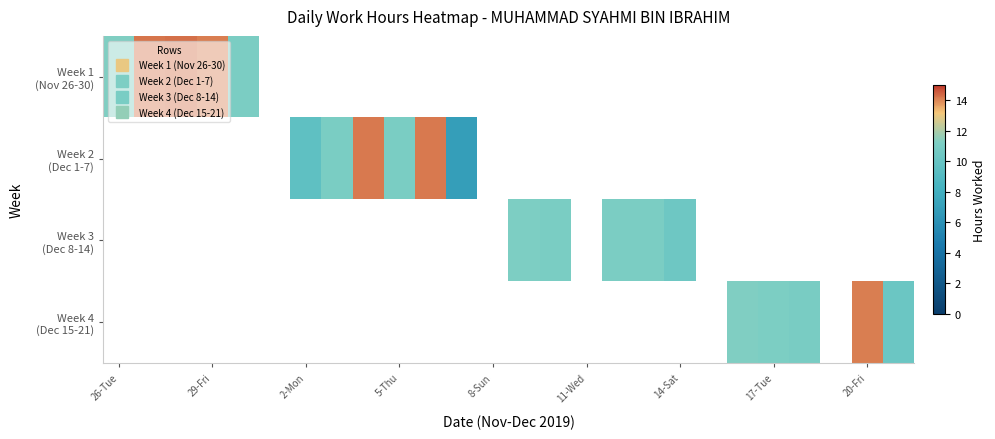

What is the difference between the maximum and minimum values in the Week 1 (Nov 26-30) series?

3.2